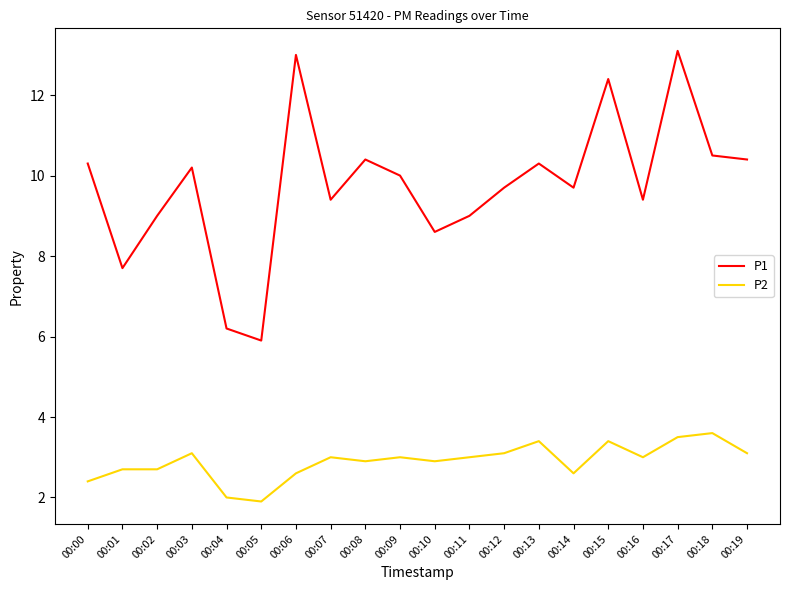

Rank the series by their average value, from lowest to highest.

P2, P1